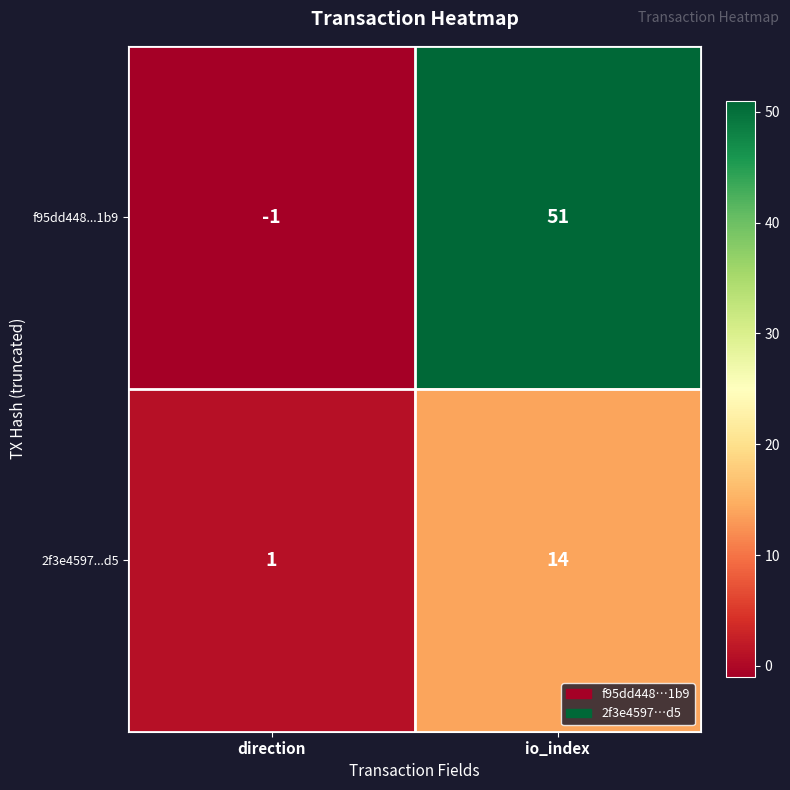

At how many categories does at least one series exceed 41?

1